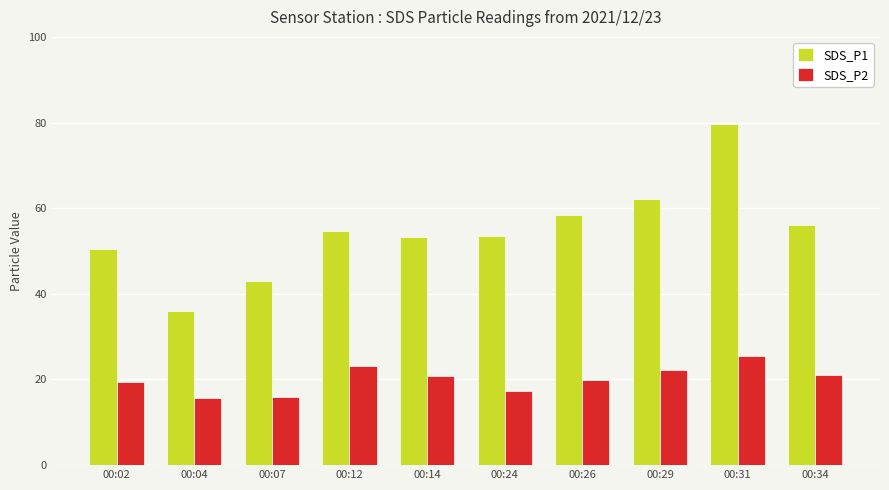

What is the difference between the maximum and minimum values in the SDS_P1 series?

43.7